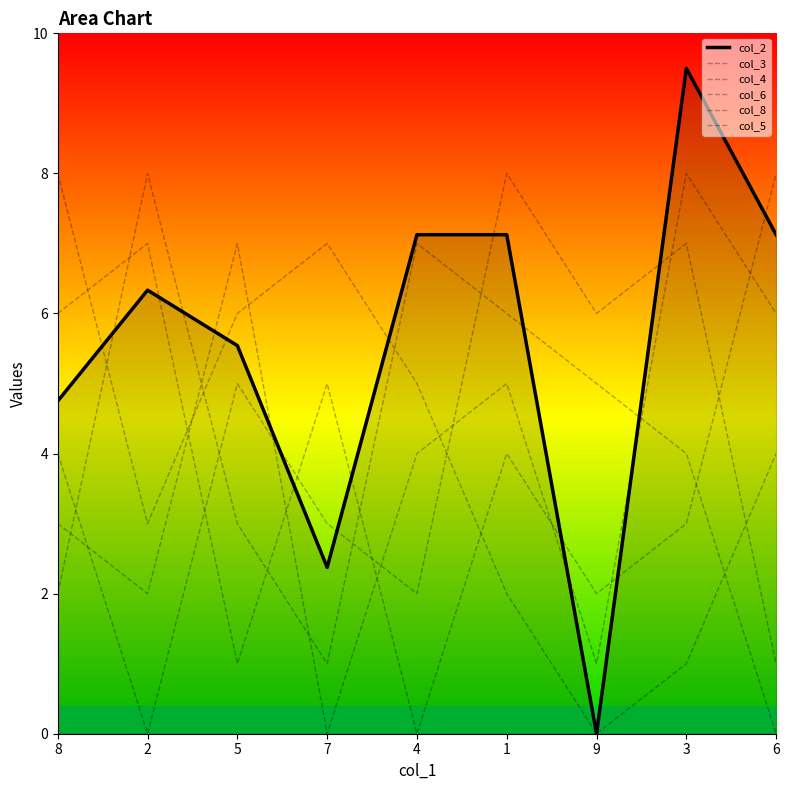

Reading left to right, list all the values displayed in this chart.

col_2: 4.7	6.3	5.5	2.4	7.1	7.1	0.0	9.5	7.1
col_3: 8.0	3.0	6.0	7.0	5.0	2.0	0.0	1.0	4.0
col_4: 2.0	8.0	3.0	1.0	7.0	6.0	5.0	4.0	0.0
col_6: 4.0	0.0	5.0	3.0	2.0	8.0	6.0	7.0	1.0
col_8: 3.0	2.0	7.0	0.0	4.0	5.0	1.0	8.0	6.0
col_5: 6.0	7.0	1.0	5.0	0.0	4.0	2.0	3.0	8.0